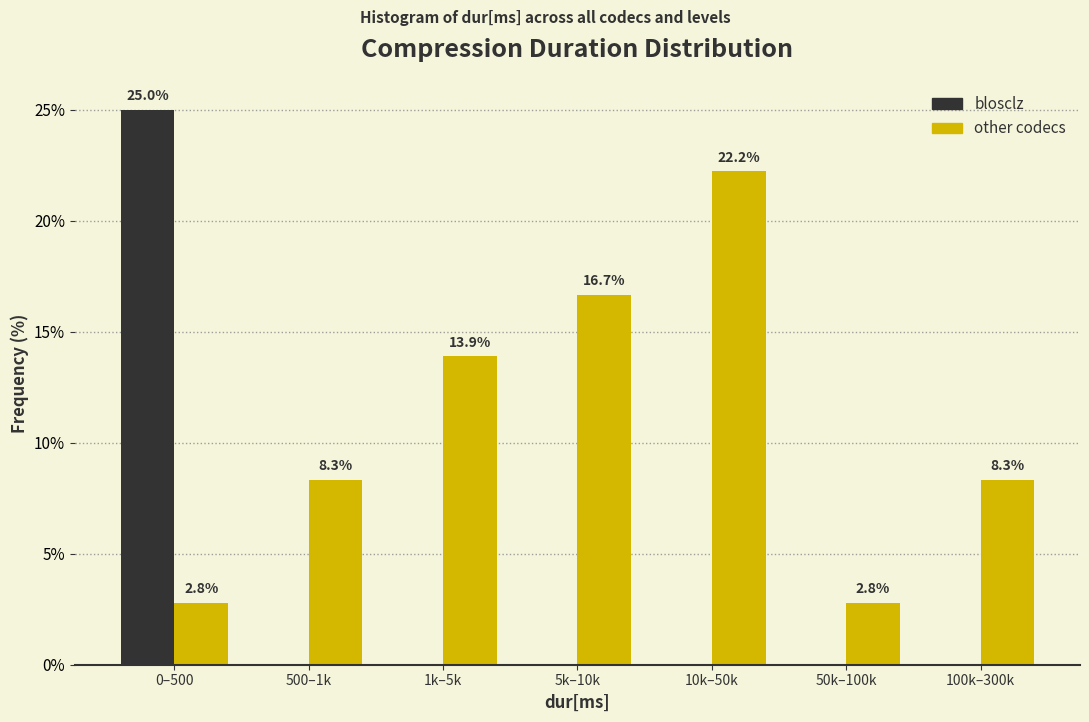

Reading left to right, what are all the values shown in this chart?

blosclz: 0–500=25.0	500–1k=0.0	1k–5k=0.0	5k–10k=0.0	10k–50k=0.0	50k–100k=0.0	100k–300k=0.0
other codecs: 0–500=2.8	500–1k=8.3	1k–5k=13.9	5k–10k=16.7	10k–50k=22.2	50k–100k=2.8	100k–300k=8.3